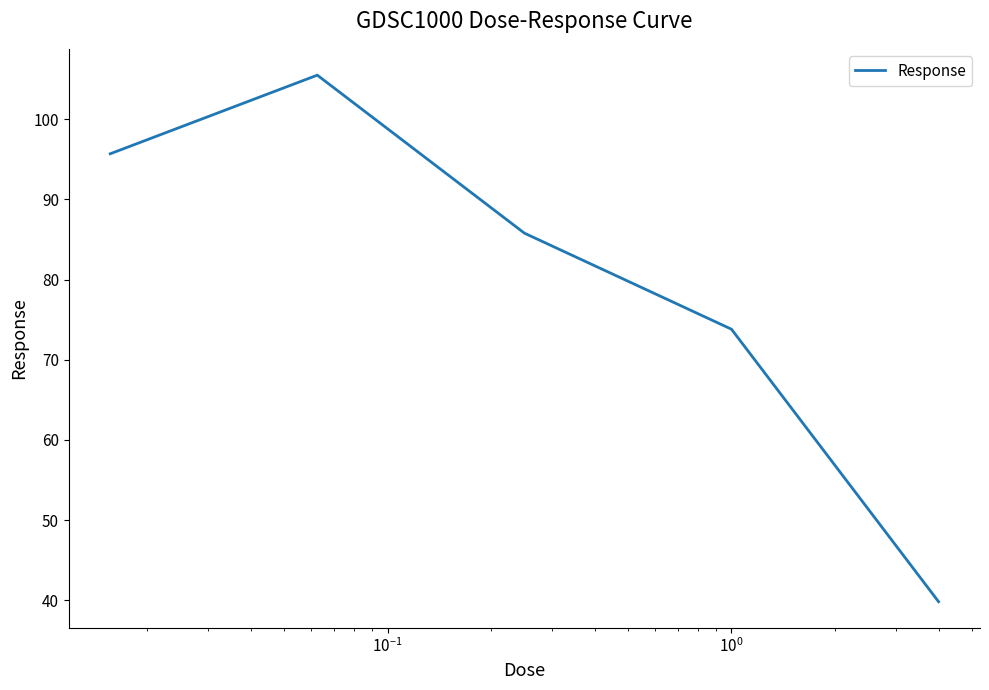

What is the difference between the maximum and minimum values?

65.7